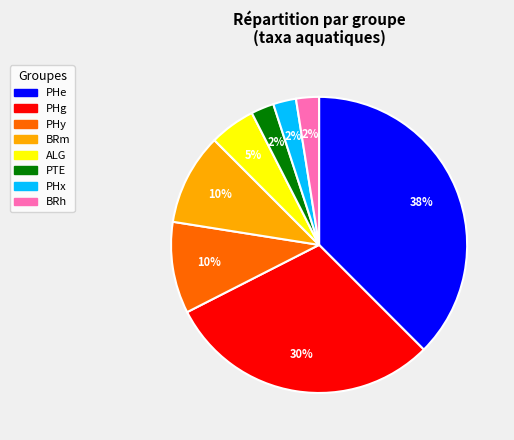

To the nearest percent, what is the average slice percentage?

12%